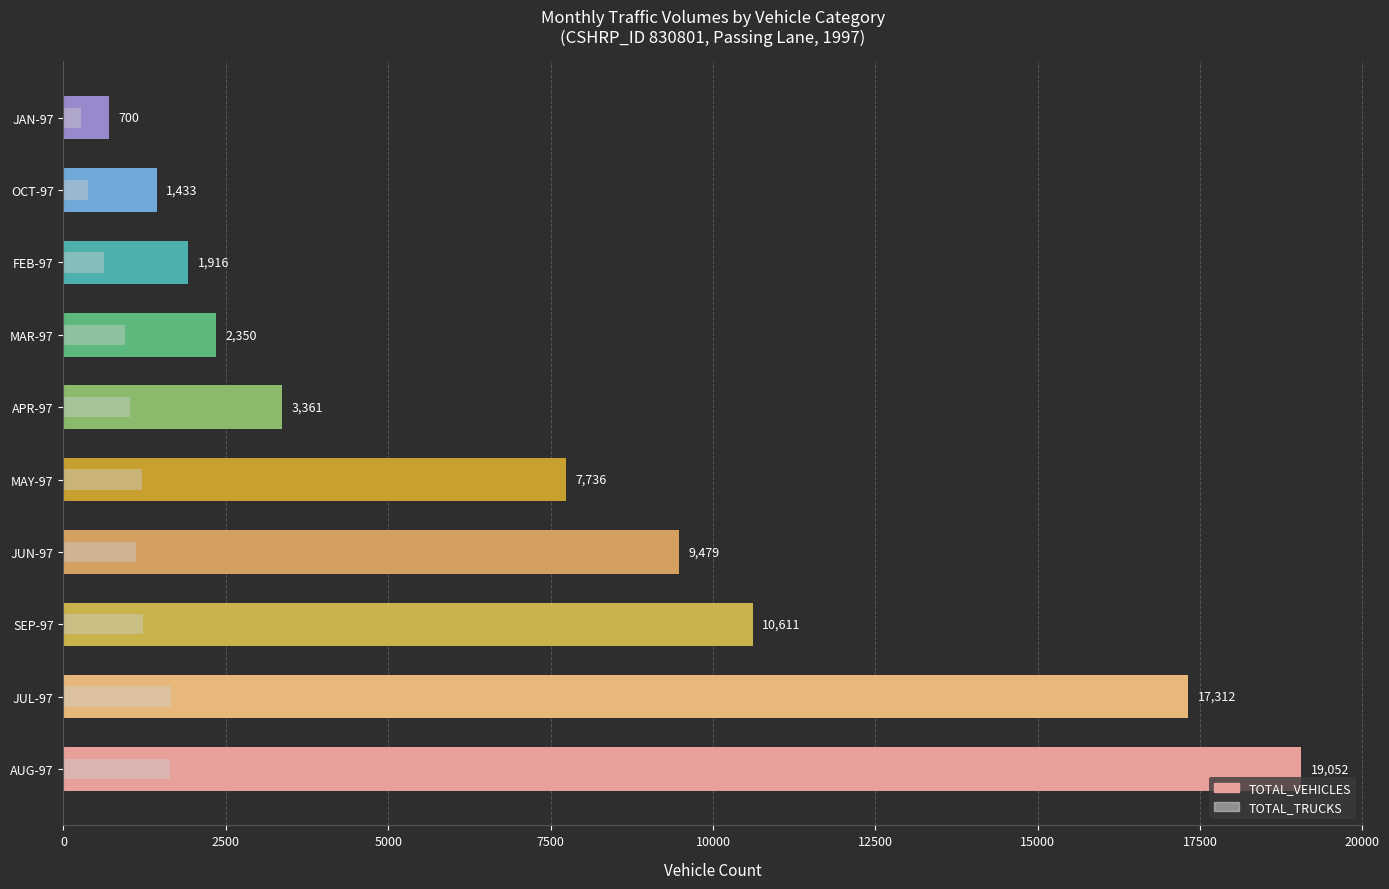

List the series in order of their overall mean, highest first.

TOTAL_VEHICLES, TOTAL_TRUCKS